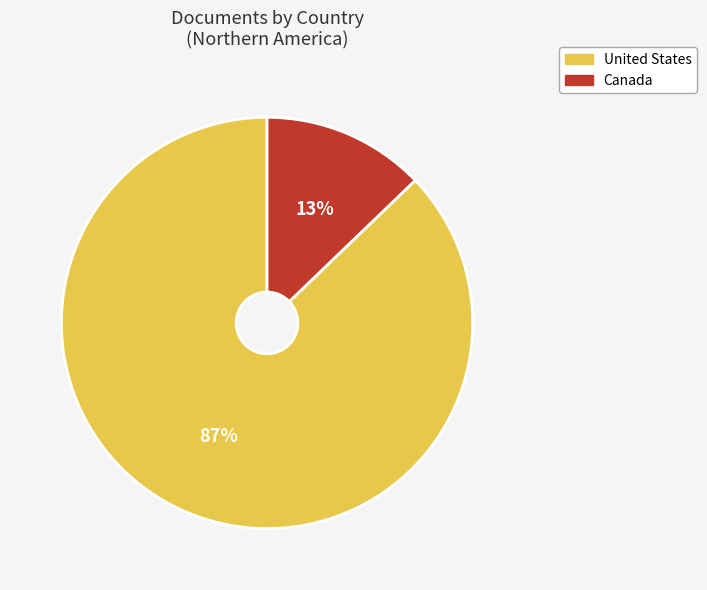

To the nearest percent, what is the difference between the largest and smallest slice percentages?

74%